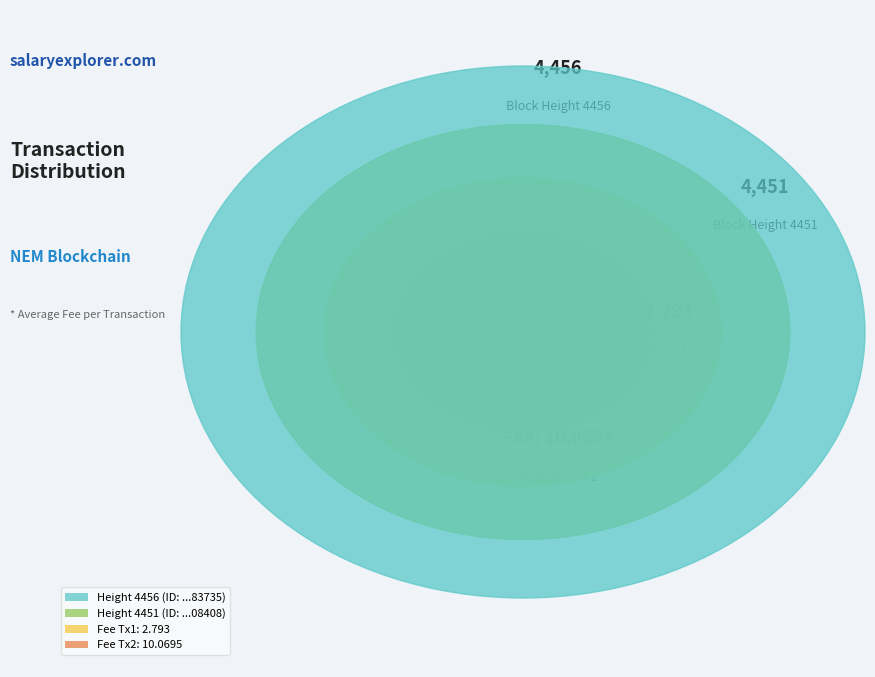

Which slice represents more than half of the pie?

4456